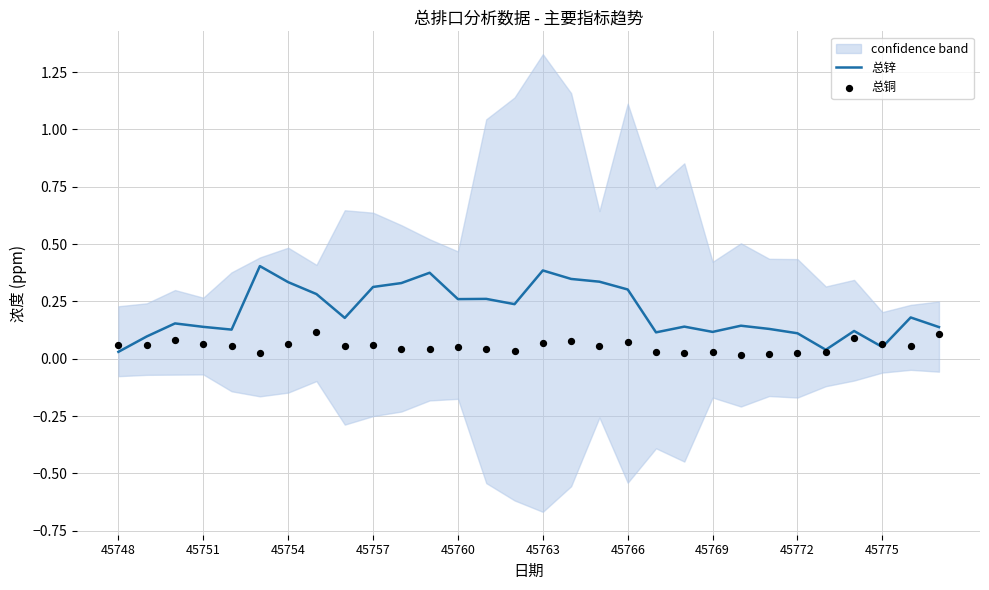

The 总锌 series shows 0.1 at 45772. True or false?

True